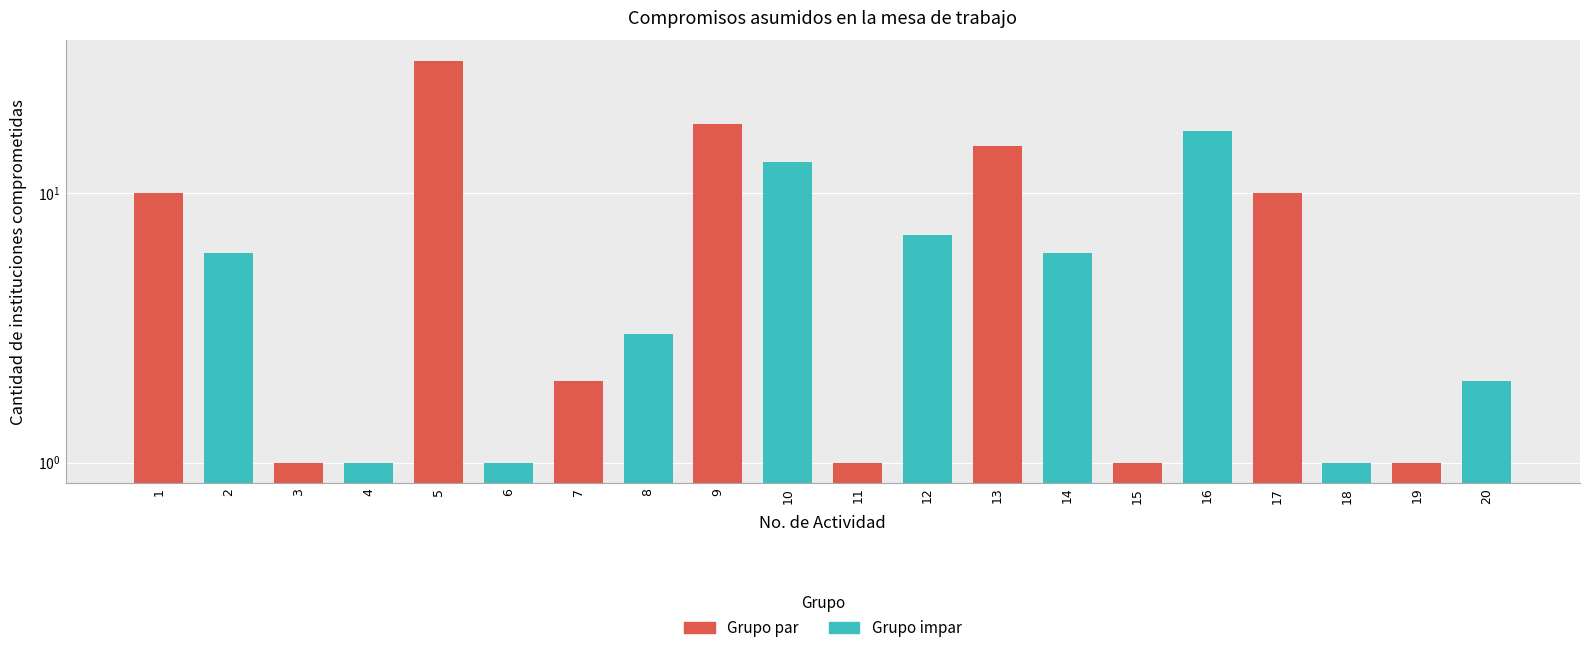

Which series has the largest total across all categories?

Instituciones (par)